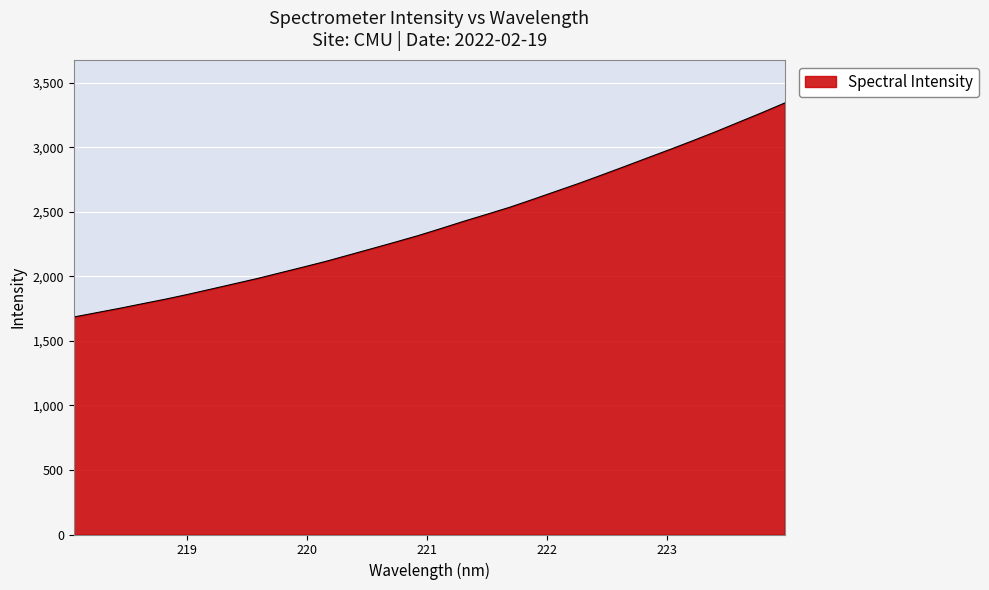

What is the greatest value displayed?

3341.8